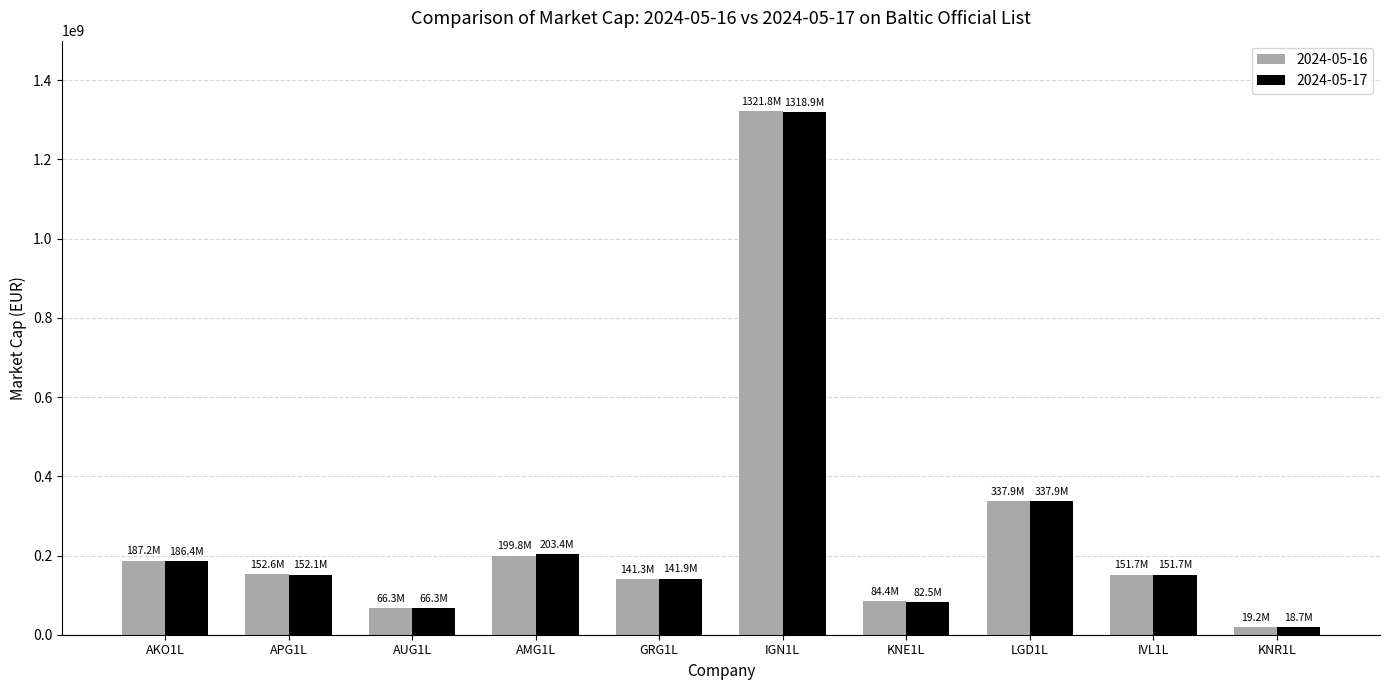

Count the number of data series in this chart.

2